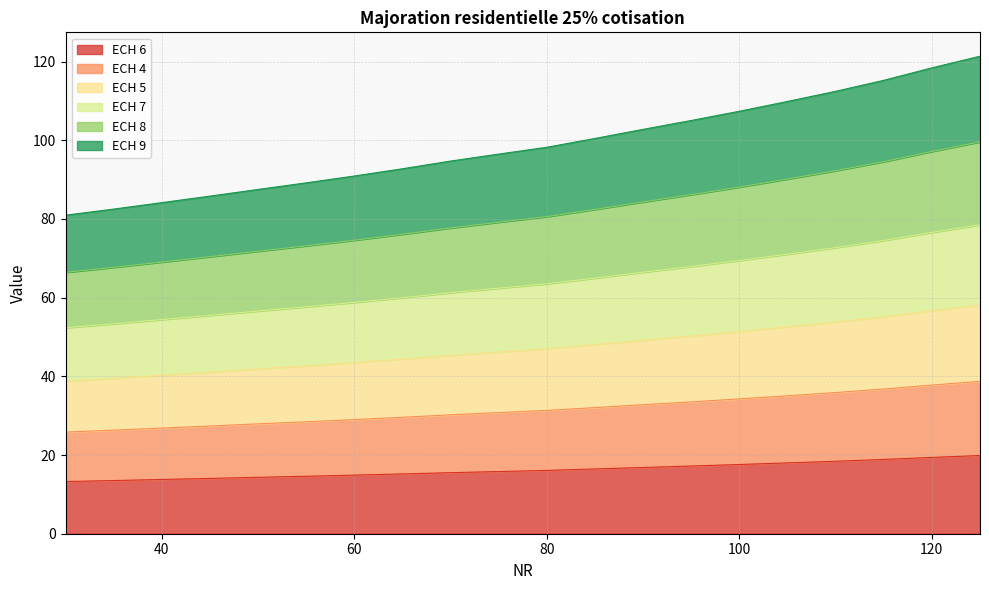

What is the difference between the second highest and second lowest values in the ECH 9 series?

29.5